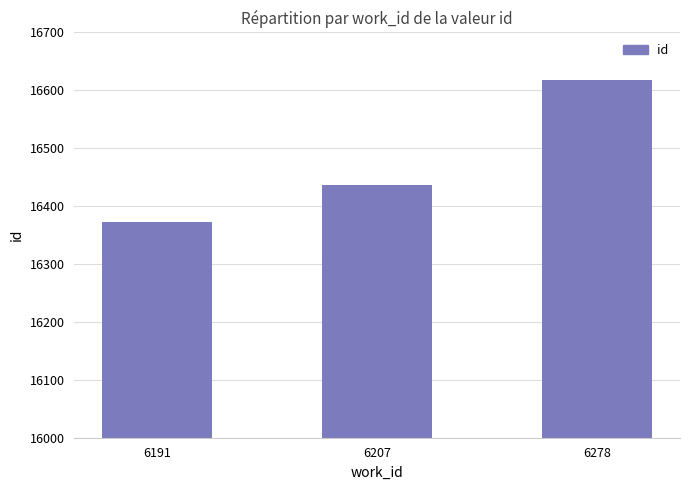

Are the bars grouped side by side (vs. stacked)?

No